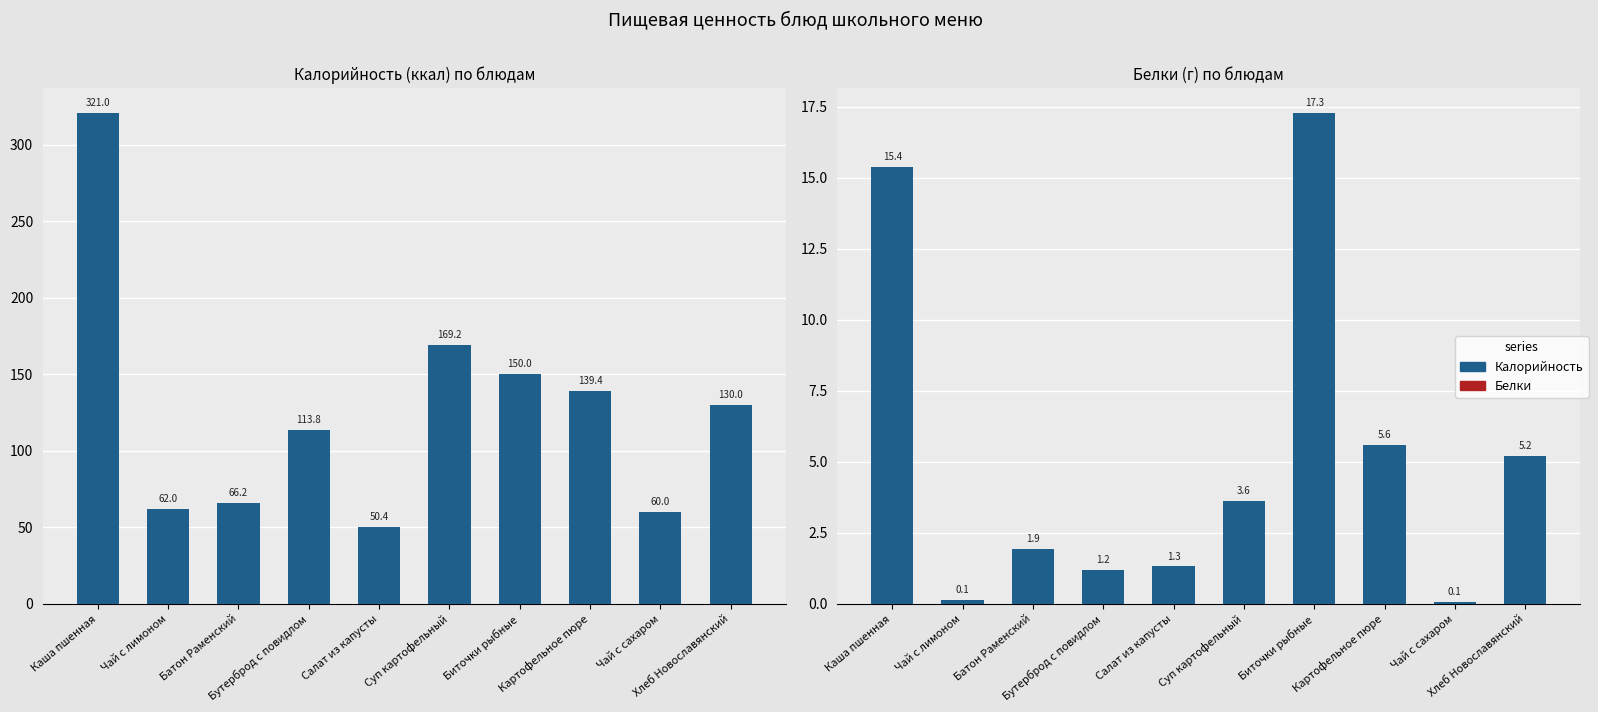

What is the value of the 7th bar from the left?

17.3